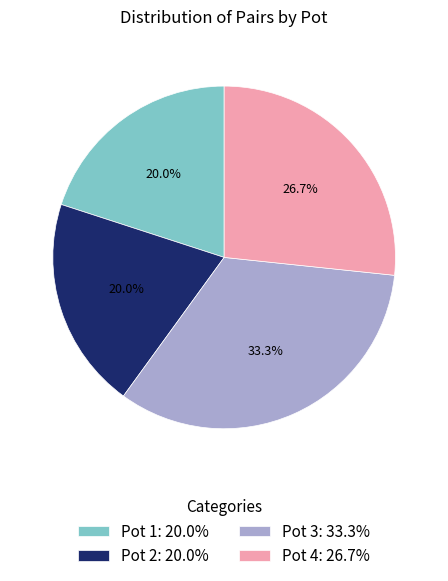

Between Pot 3: 33.3% and Pot 4: 26.7%, which is larger?

Pot 3: 33.3%